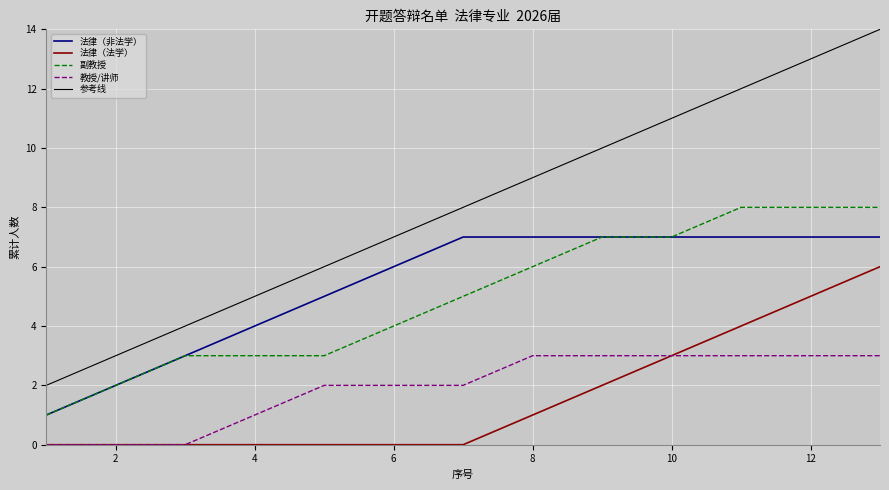

What is the sum of all 参考线 values?

104